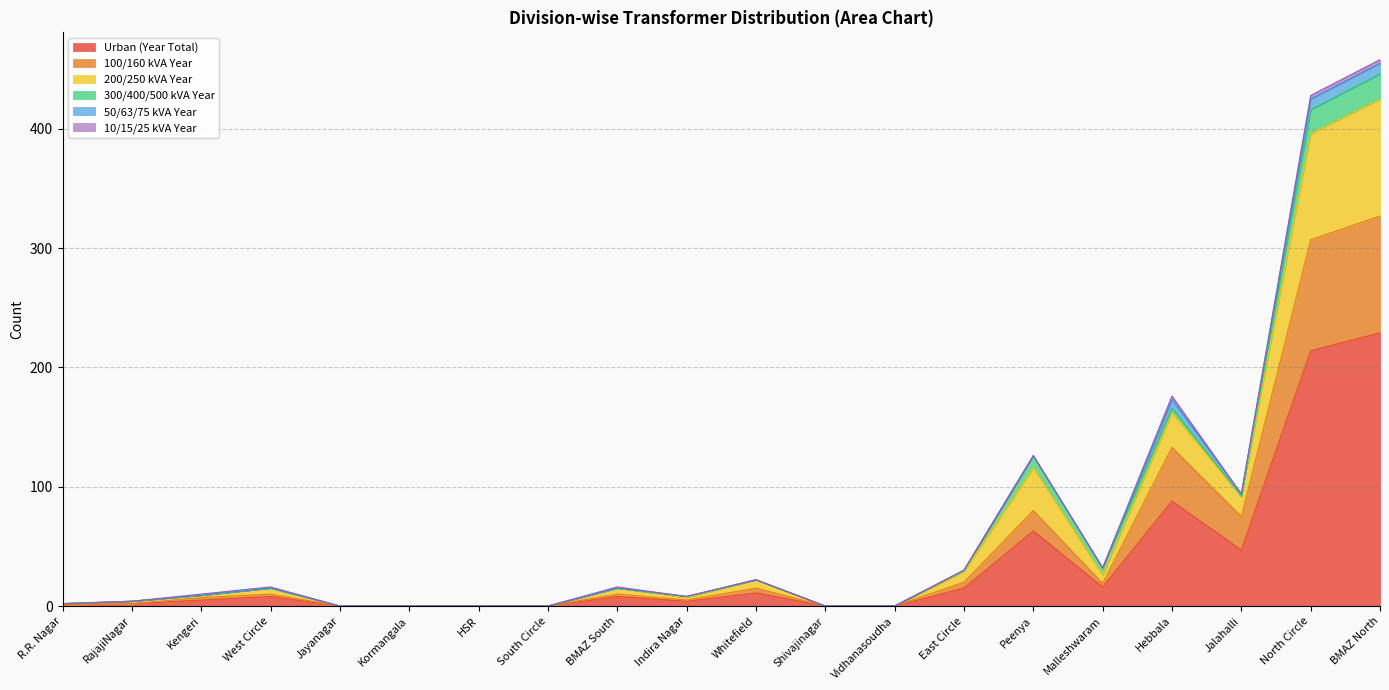

What is the total value across all series at RajajiNagar?

4